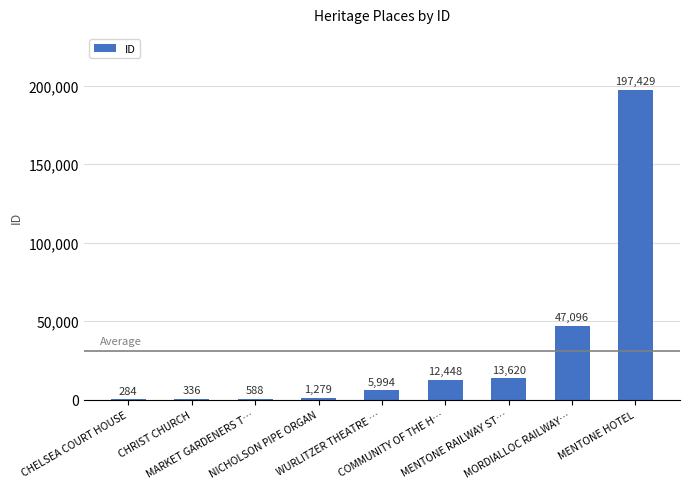

What is the greatest value displayed?

197429